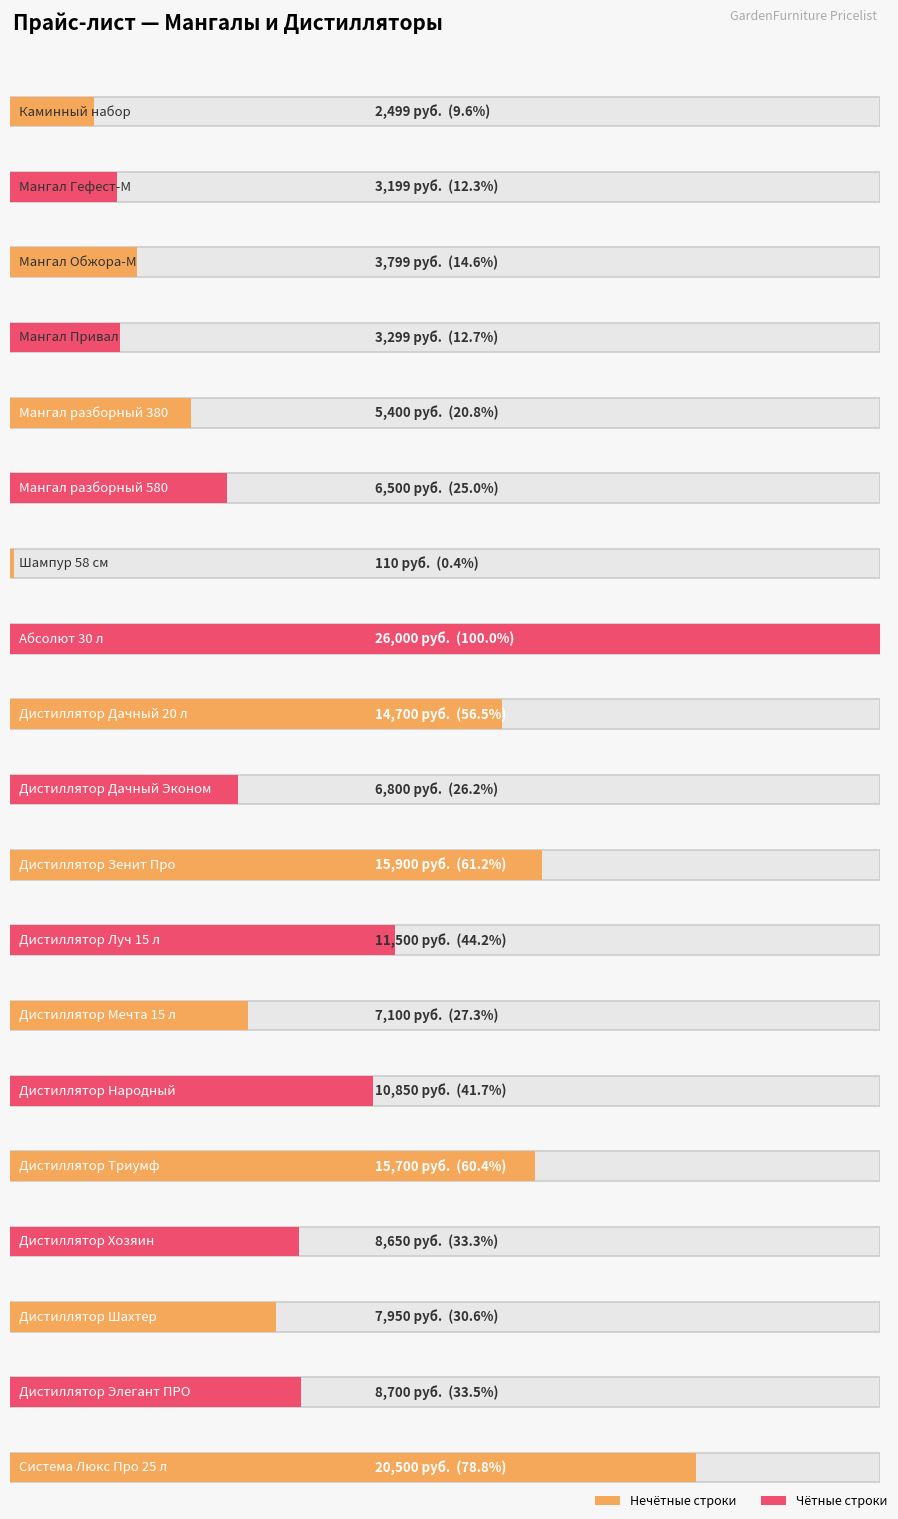

True or false: the data shows 5602 at Мангал Гефест-М.

False